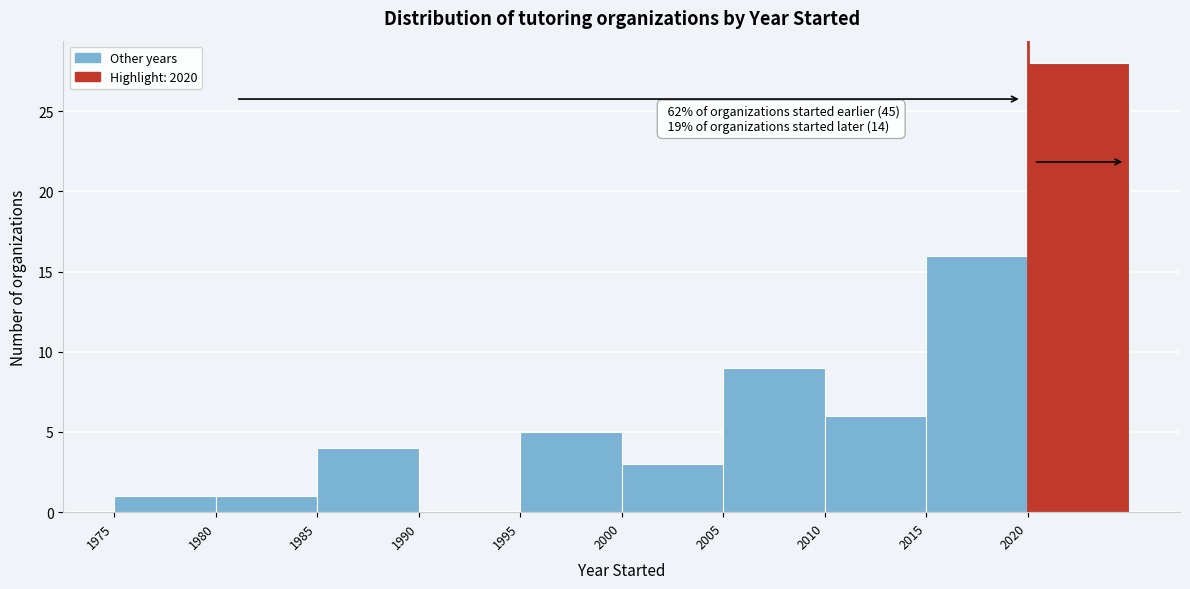

Which range on the x-axis has the tallest bar?

2020 to 2025